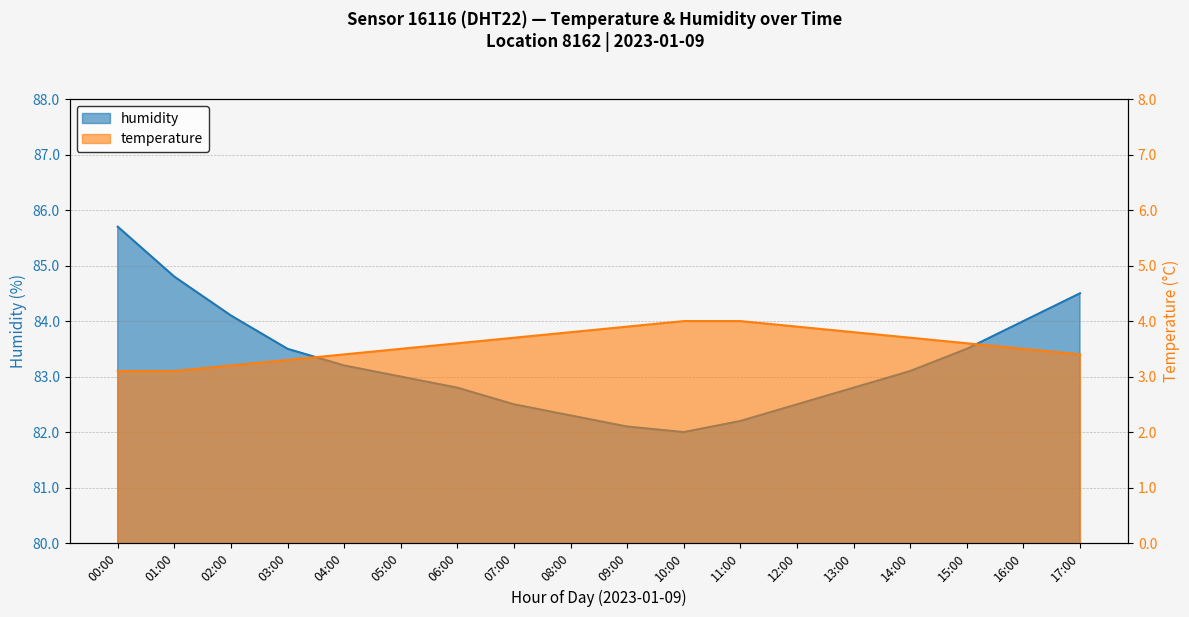

What are all the series names shown in the legend?

humidity, temperature